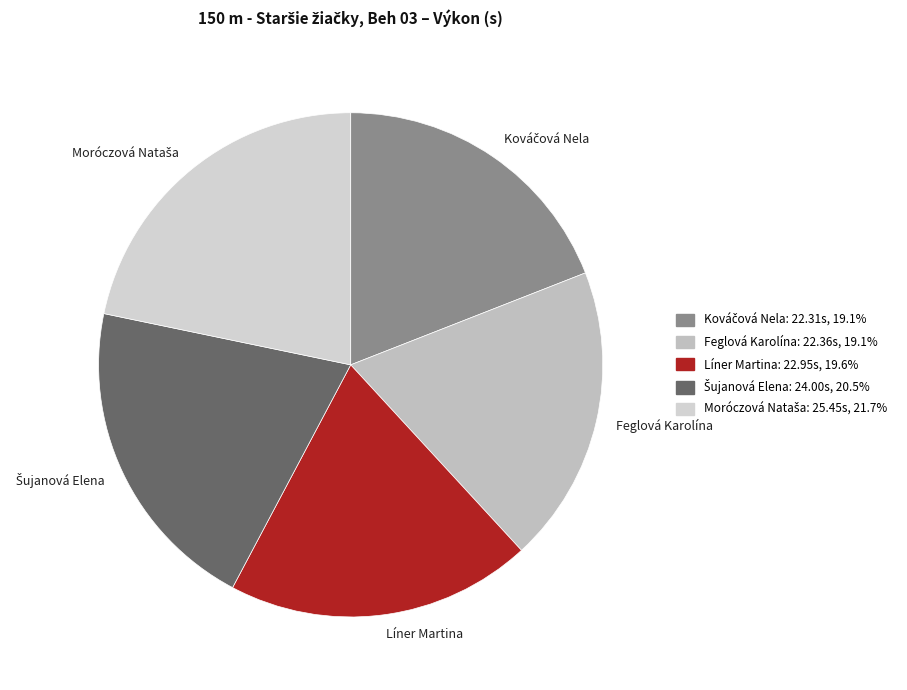

Does Feglová Karolína account for over 50% of the chart?

No